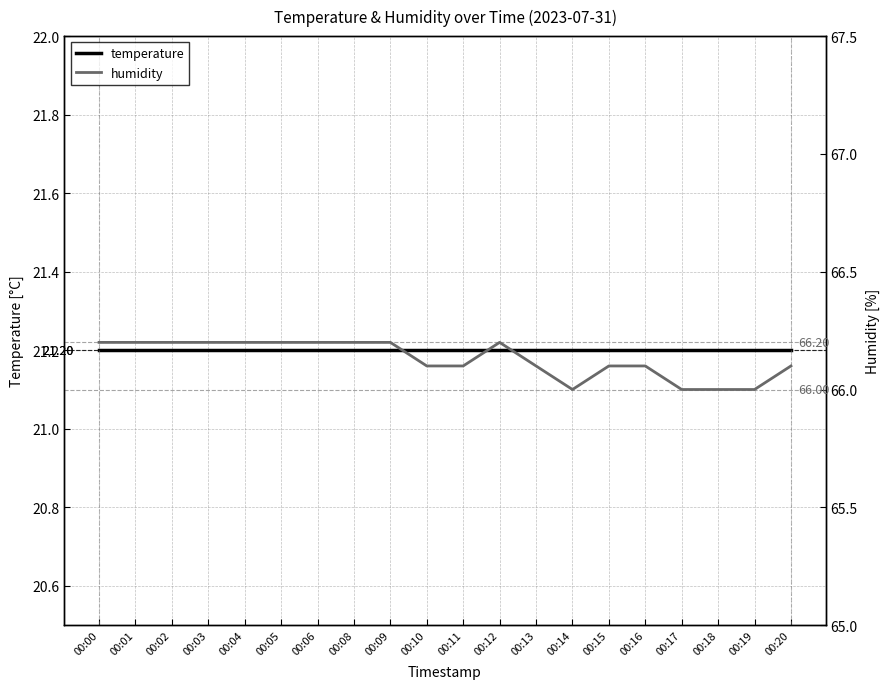

List the labels in order of temperature value, smallest first.

00:00, 00:01, 00:02, 00:03, 00:04, 00:05, 00:06, 00:08, 00:09, 00:10, 00:11, 00:12, 00:13, 00:14, 00:15, 00:16, 00:17, 00:18, 00:19, 00:20